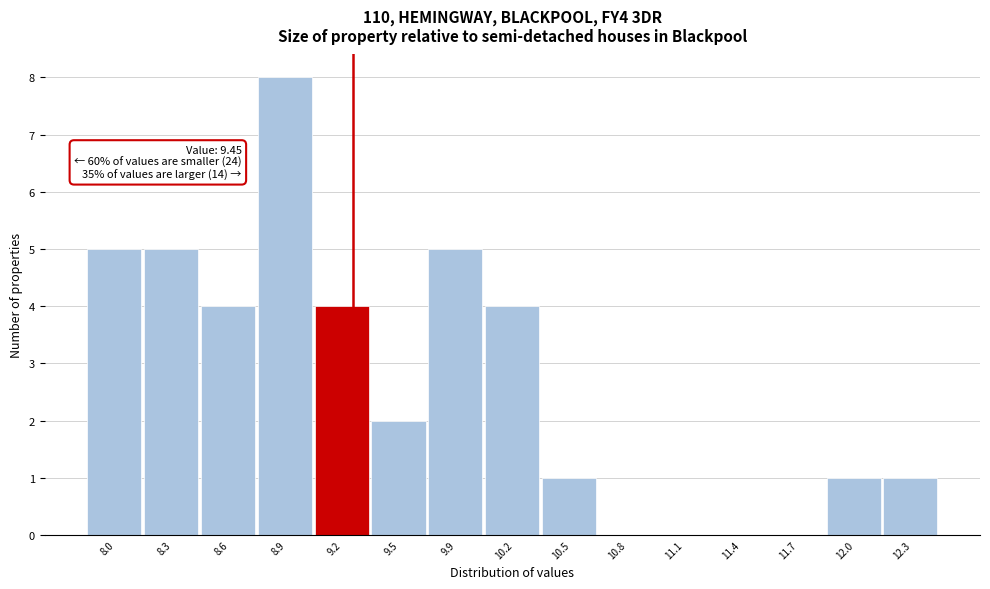

Reading left to right, extract all data points from this chart.

8.0=5	8.3=5	8.6=4	8.9=8	9.2=4	9.5=2	9.9=5	10.2=4	10.5=1	10.8=0	11.1=0	11.4=0	11.7=0	12.0=1	12.3=1